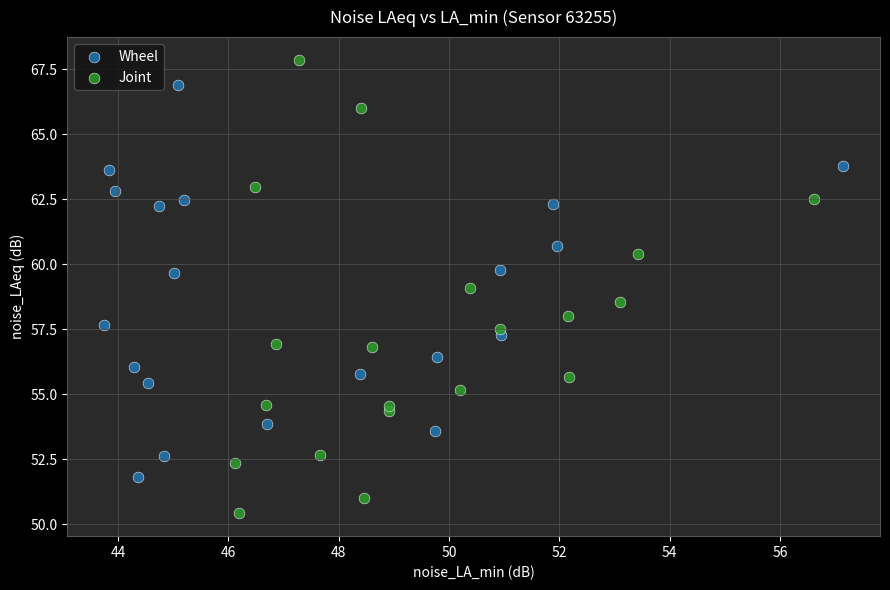

Which series contains the highest Y value?

Joint